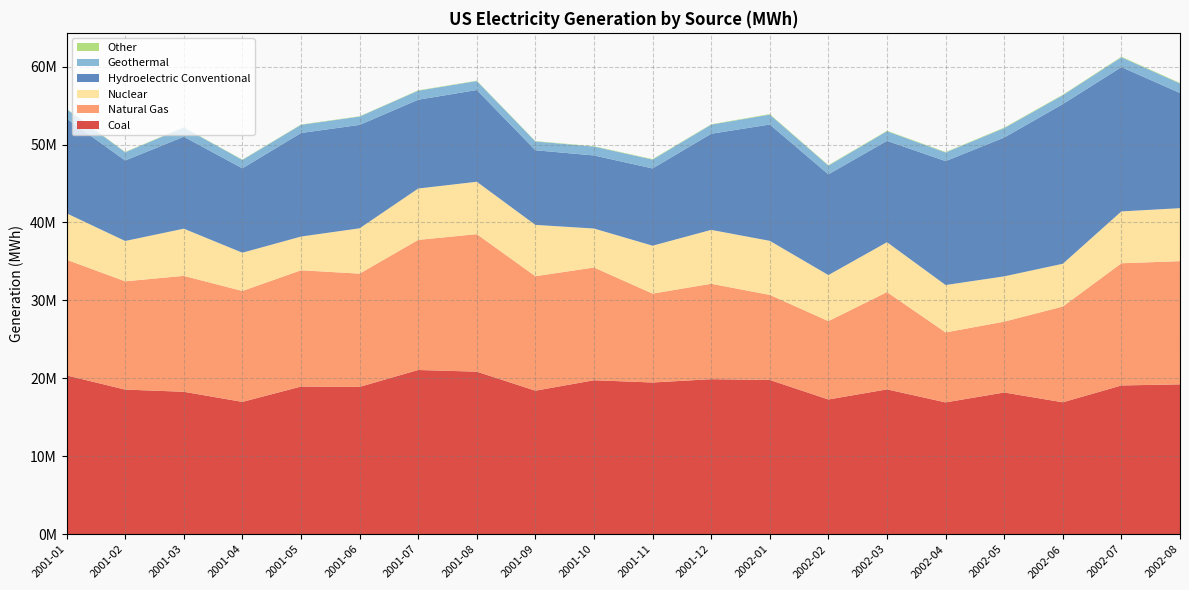

Reading left to right, what are all the values shown in this chart?

Coal: 20376771	18555957	18275336	16978427	18944732	18905166	21070271	20854459	18415519	19754155	19466766	19891167	19793858	17288676	18583023	16912485	18183361	16926778	19085637	19227886
Natural Gas: 14840054	13892073	14872151	14230872	14920626	14527573	16690655	17644562	14686851	14465011	11406381	12240997	10912852	10052920	12484452	8977149	9090643	12287078	15677253	15805900
Nuclear: 5955587	5173951	6054087	4908436	4324111	5817342	6590749	6722158	6585357	5001992	6145091	6915164	6934094	5907347	6402015	6084071	5809388	5486873	6654879	6798770
Hydroelectric Conventional: 12161496	10324098	11800954	10825290	13282942	13264493	11393137	11771012	9575883	9371893	9911531	12330920	14924734	12925410	12999260	15893763	17809199	20482932	18515584	14775590
Geothermal: 1208188	1058019	1171975	1076930	1051842	1069323	1160957	1151724	1130524	1142475	1139224	1172728	1270969	1118780	1233293	1111899	1212595	1147369	1258809	1223483
Other: 42366	42023	40820	40342	42444	37553	44158	45520	42943	48630	55493	46925	65017	59705	63372	55620	64634	59681	70151	69560